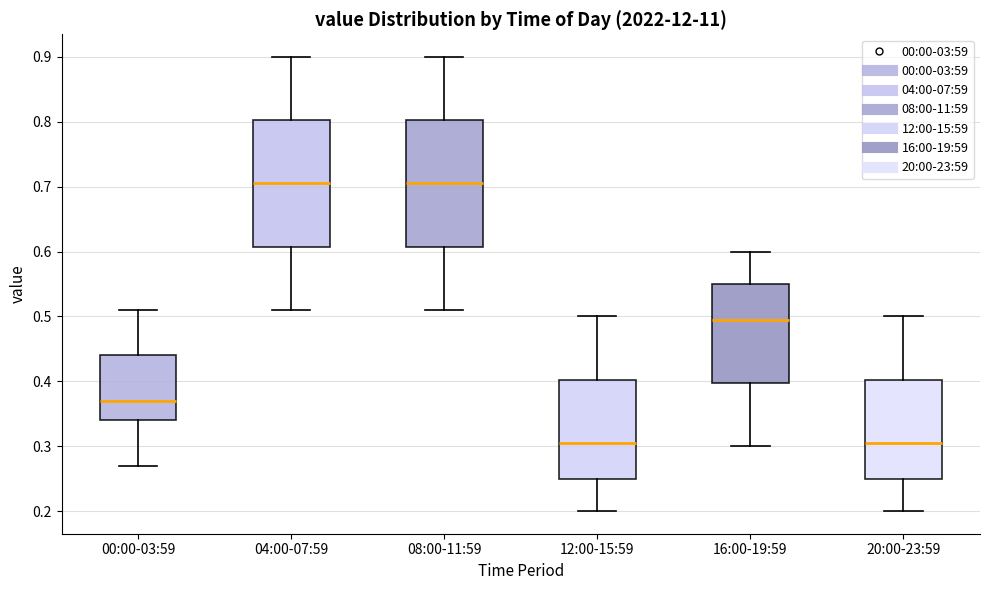

Where does the upper whisker of the box for 16:00-19:59 end on the y-axis? The values are not printed on the chart, so give them approximately, as read against the axis.

0.60